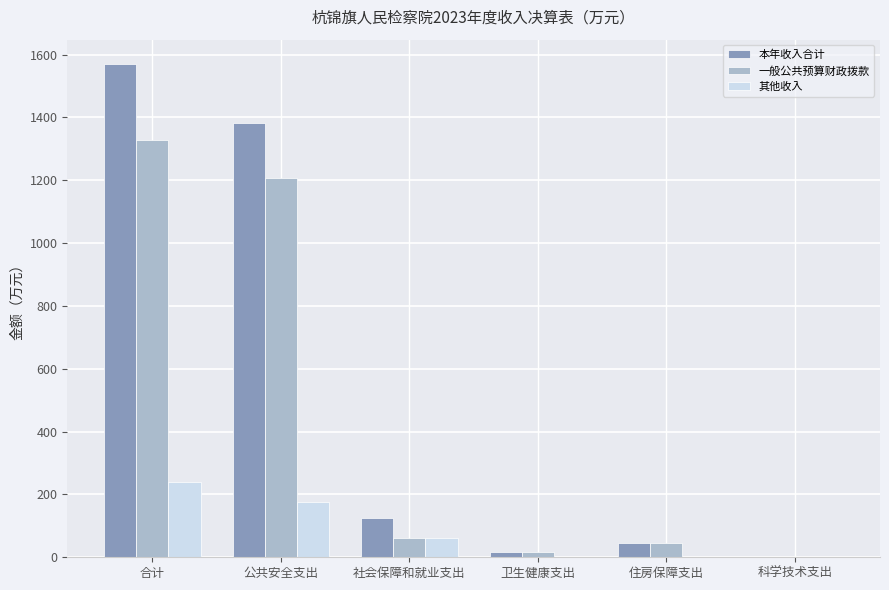

True or false: 一般公共预算财政拨款 has a value of -619.0 at 科学技术支出.

False